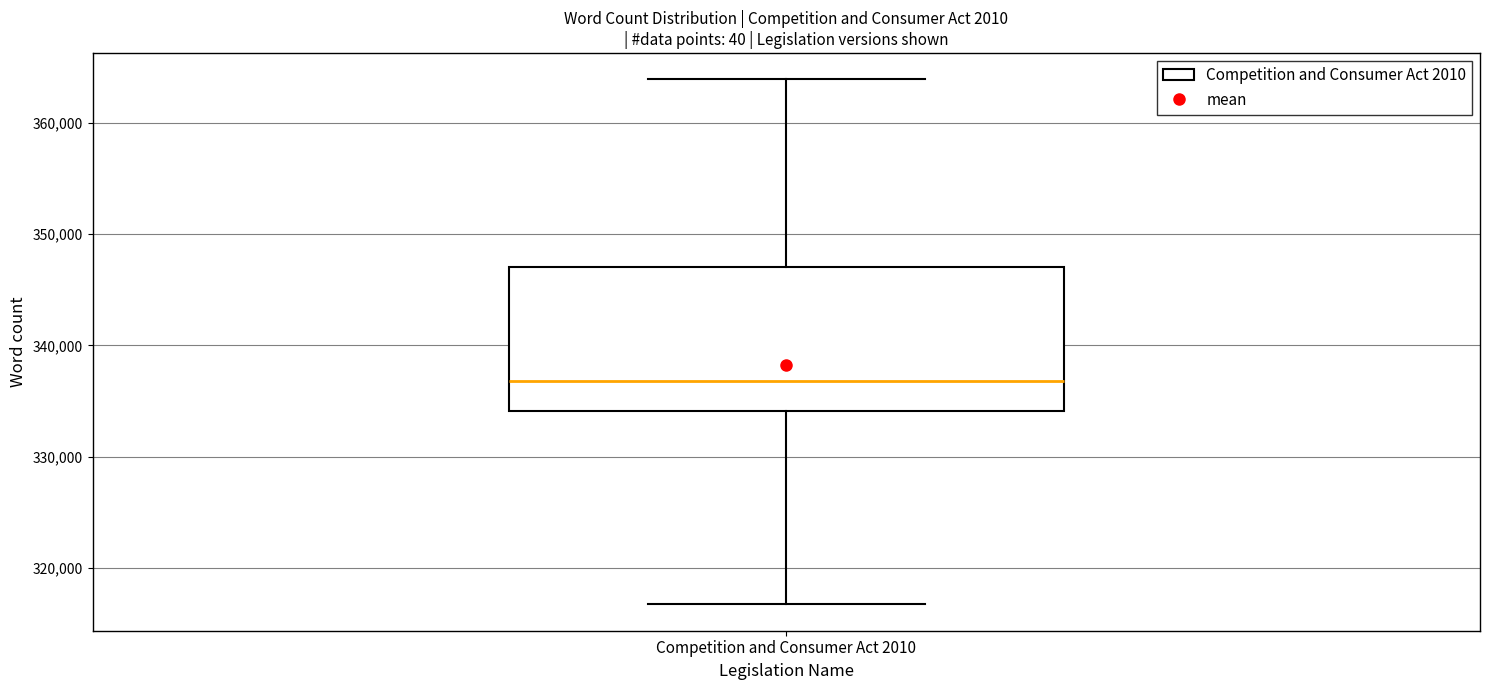

Read this box plot against the y-axis: the position of the median line, the range covered by the box, and the ends of both whiskers. The values are not printed on the chart, so give them approximately, as read against the axis.

median 337000, box 334000 to 347000, whiskers 317000 to 364000